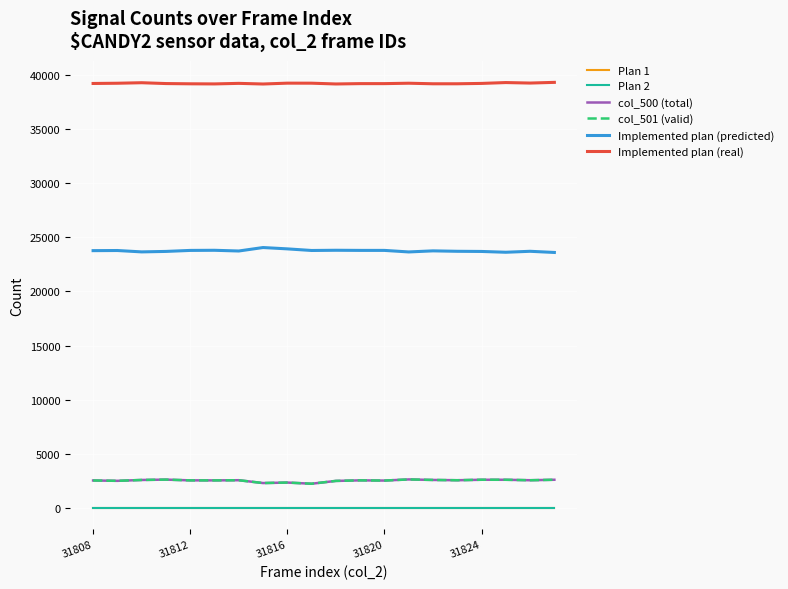

Does the chart display data point markers on the line(s)?

No